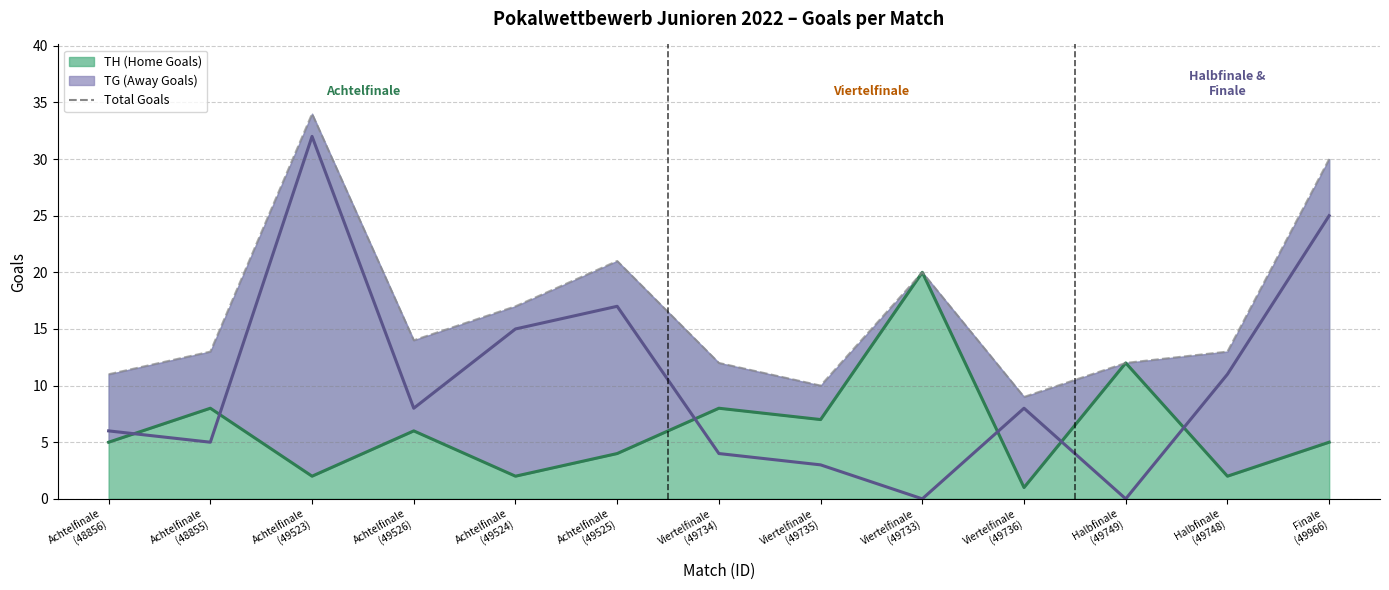

What is the label of the 8th point from the left?

Viertelfinale
(49735)